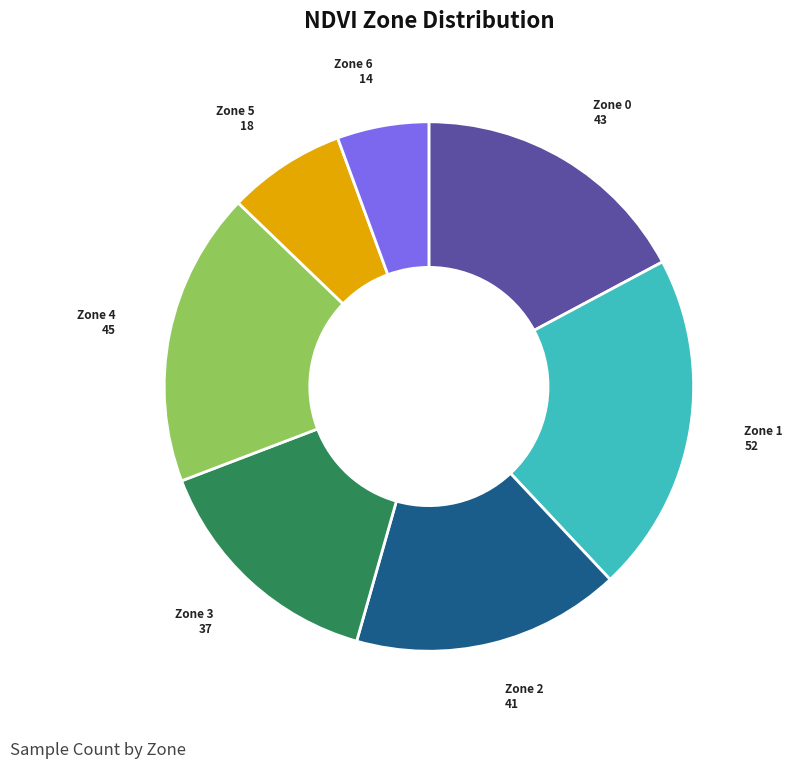

How many segments does this pie chart have?

7